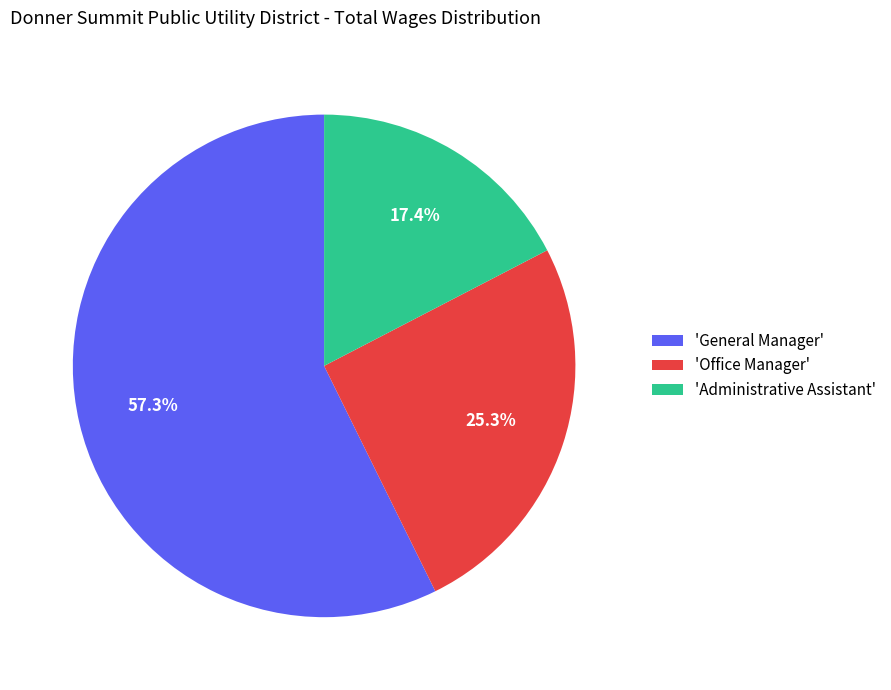

To the nearest percent, what is the difference between the largest and smallest slice percentages?

40%